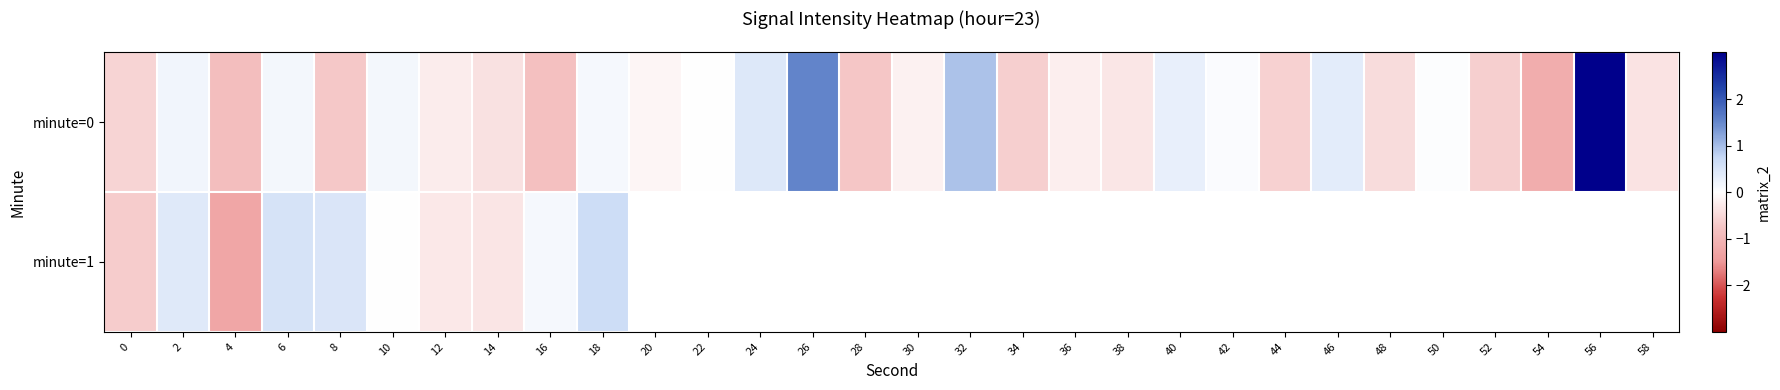

What value does the minute=0 series have at 52?

-0.6